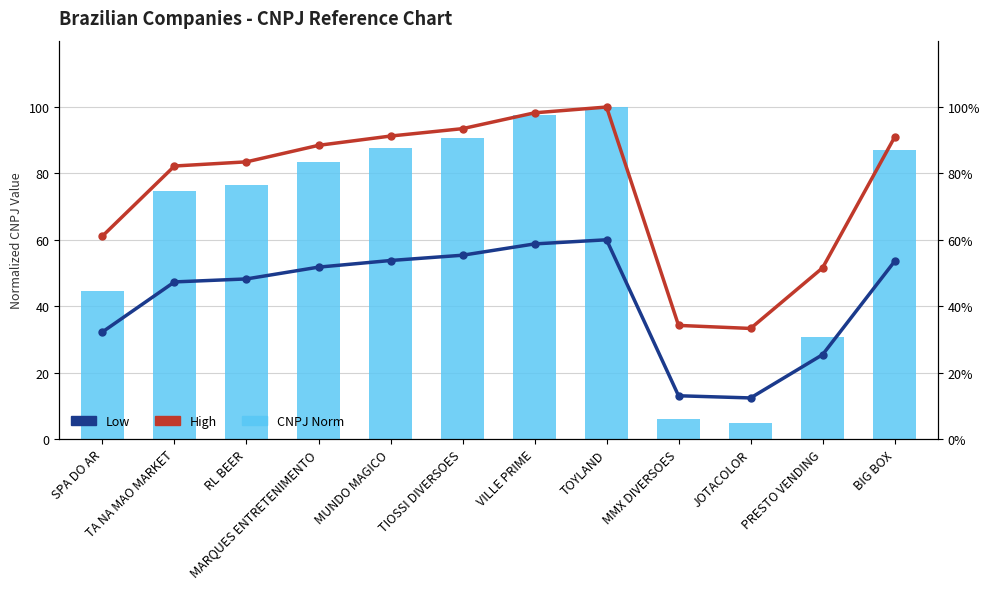

True or false: CNPJ Norm has a value of 90.7 at TIOSSI DIVERSOES.

True